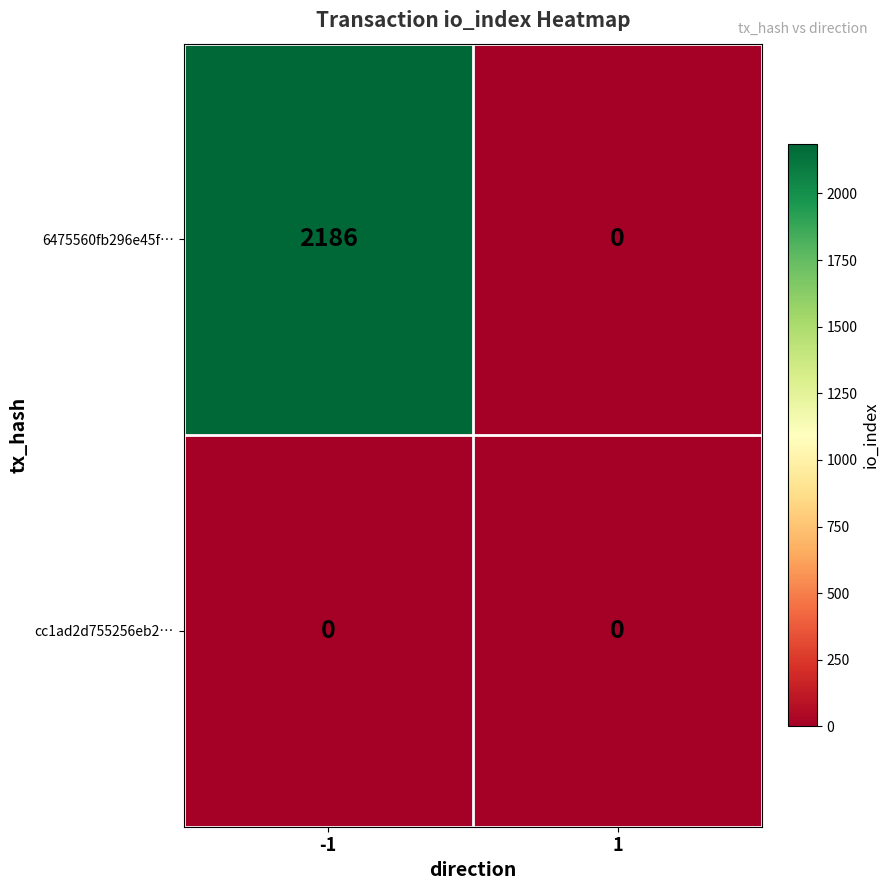

At which category is the sum across all series the highest?

-1